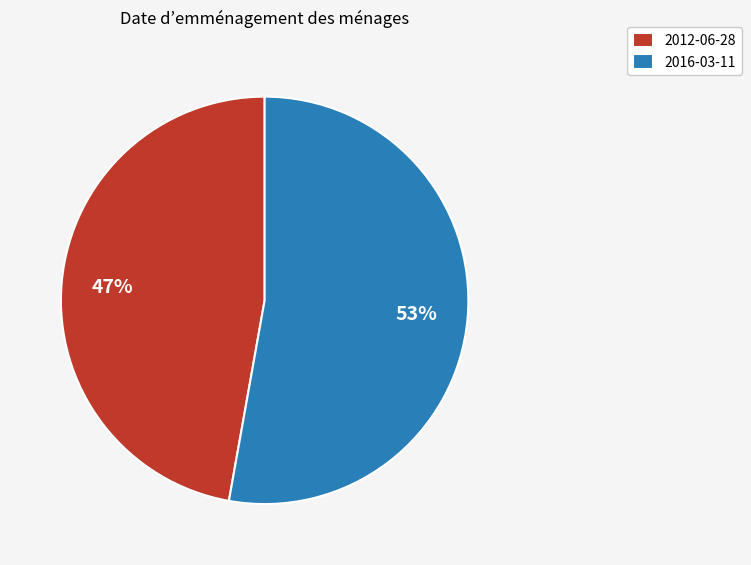

To the nearest percent, what is the difference between the largest and smallest slice percentages?

6%